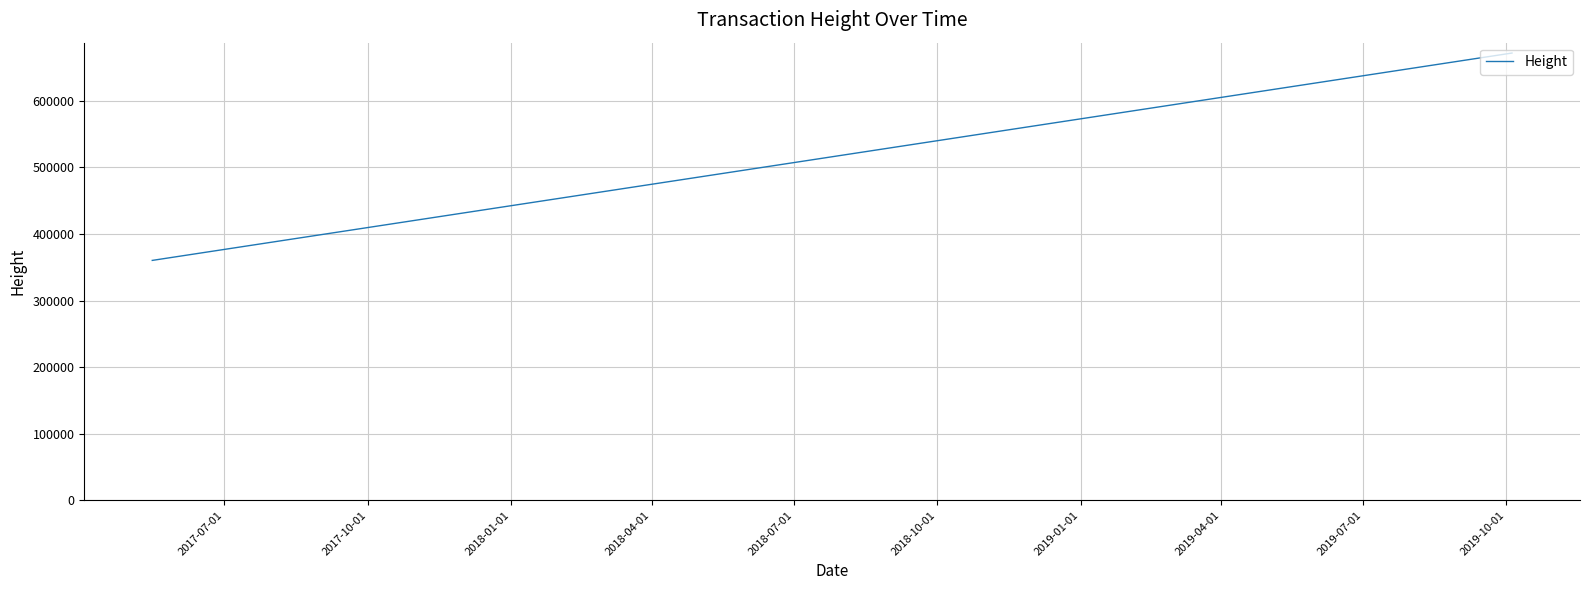

What is the difference between the maximum and minimum values?

311504